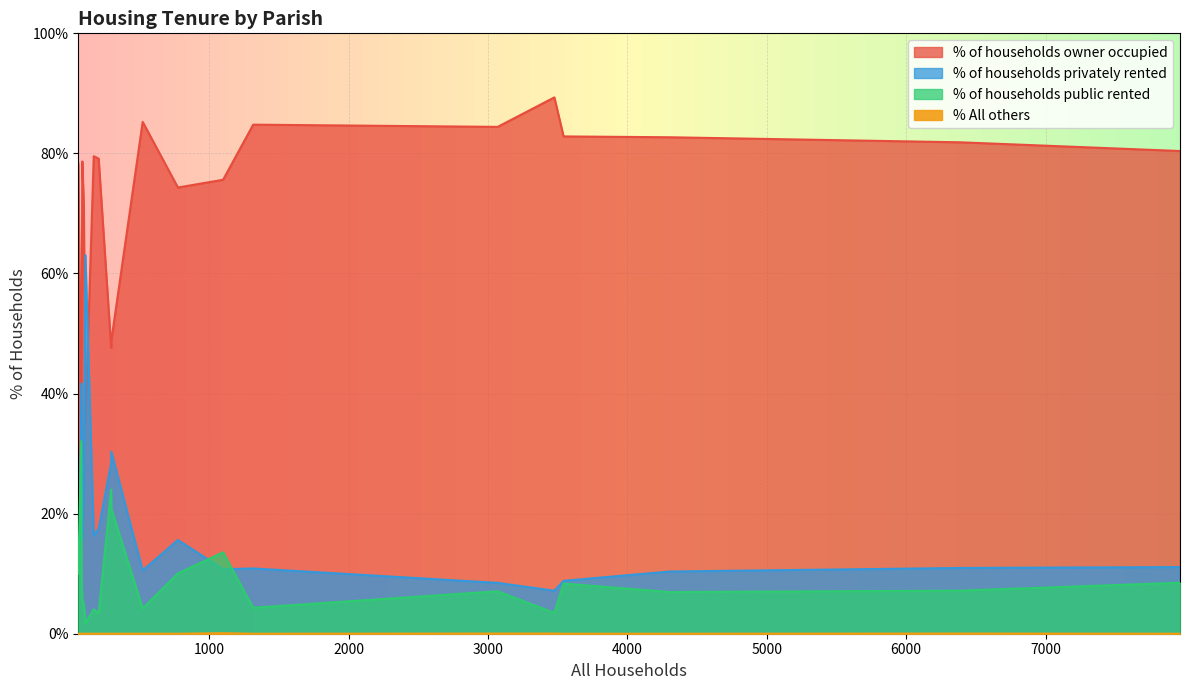

What is the difference between the highest and lowest values at Verwood?

81.8